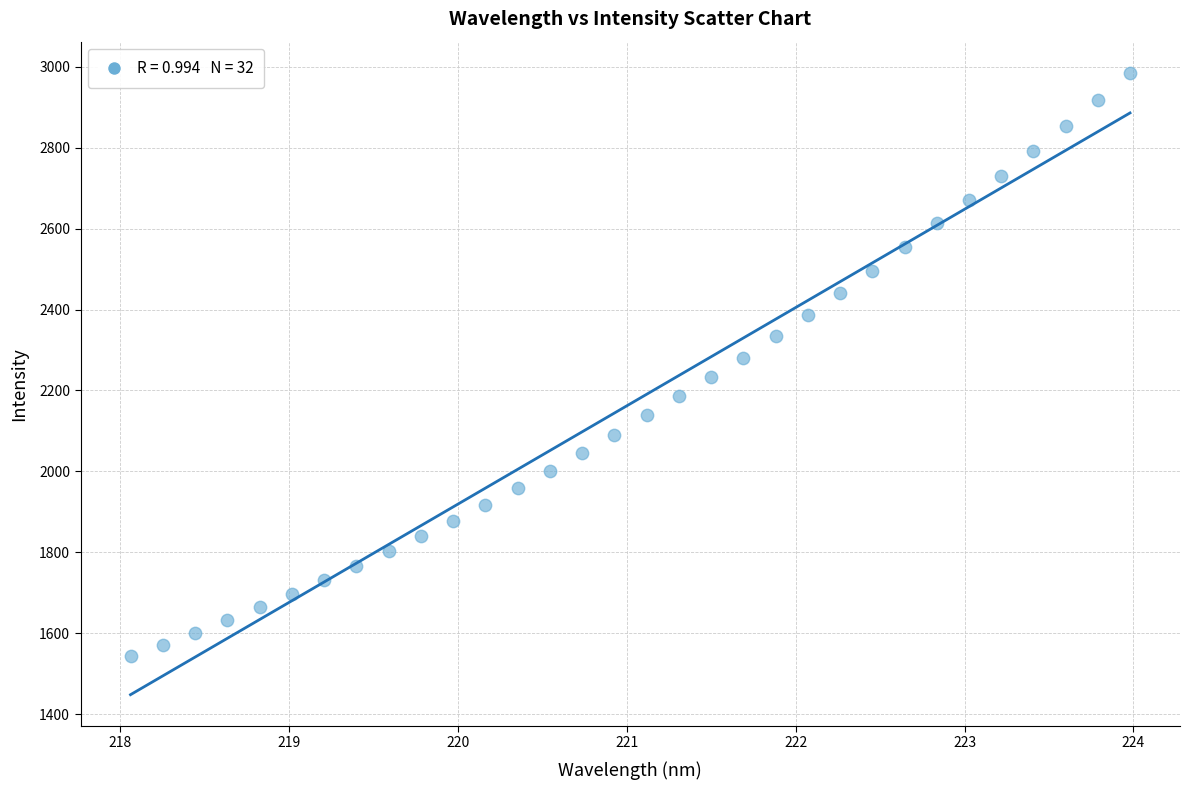

What is the range of X values (max minus min)?

5.9